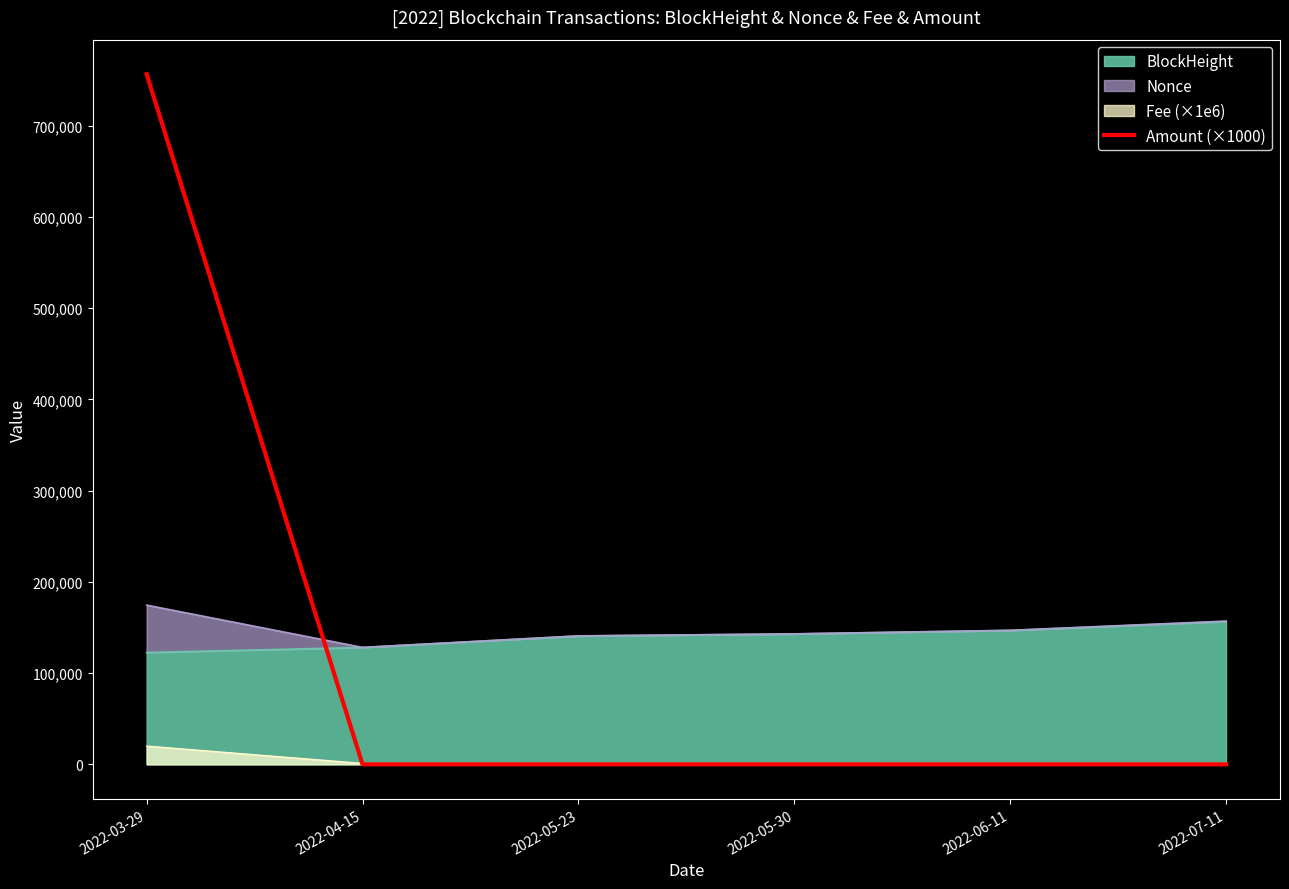

What is the difference between the second highest and second lowest values?

0.7